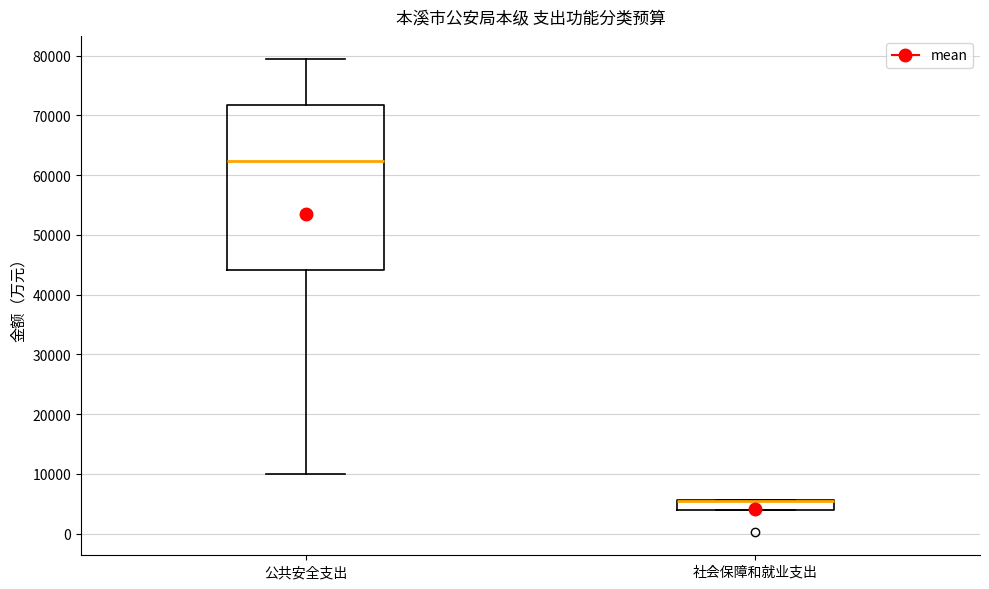

Which box is the tallest, from its lower edge to its upper edge?

公共安全支出